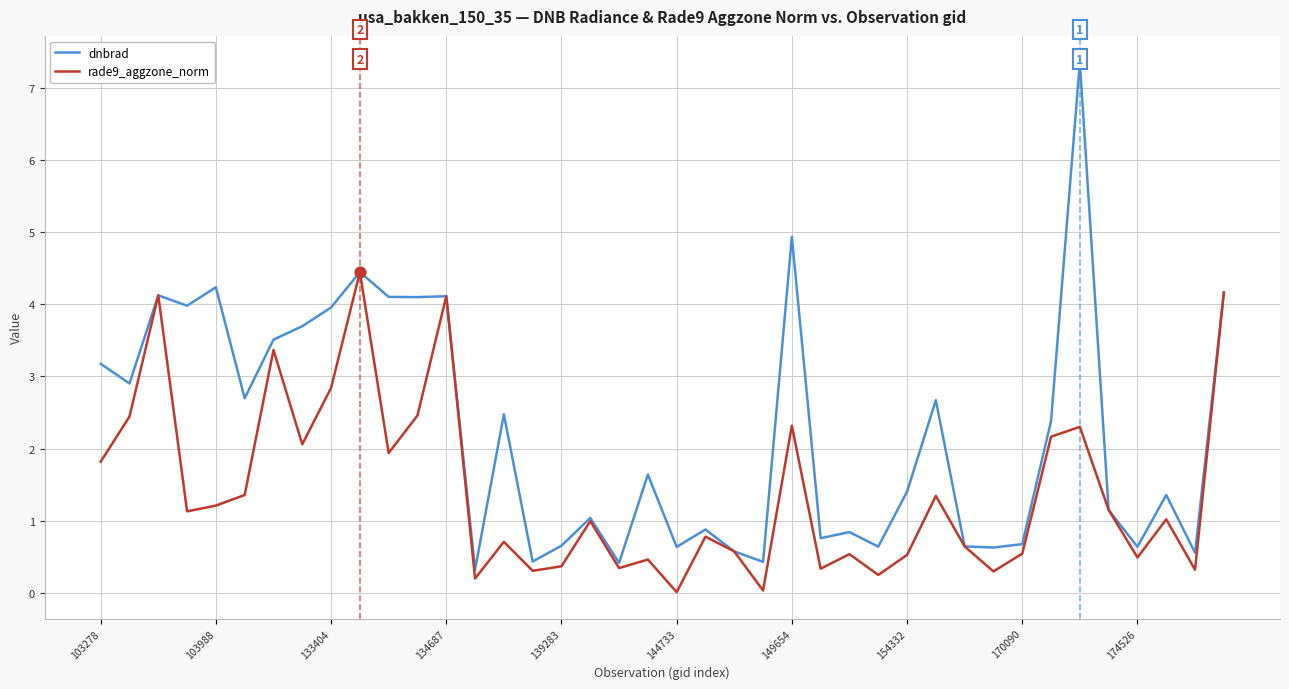

Which series has the largest range (max minus min)?

dnbrad